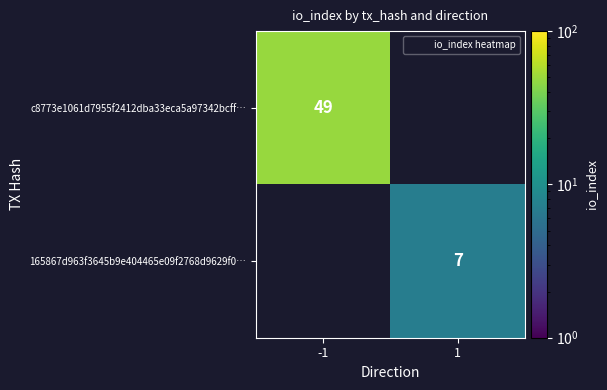

How many categories are shown in the chart?

2